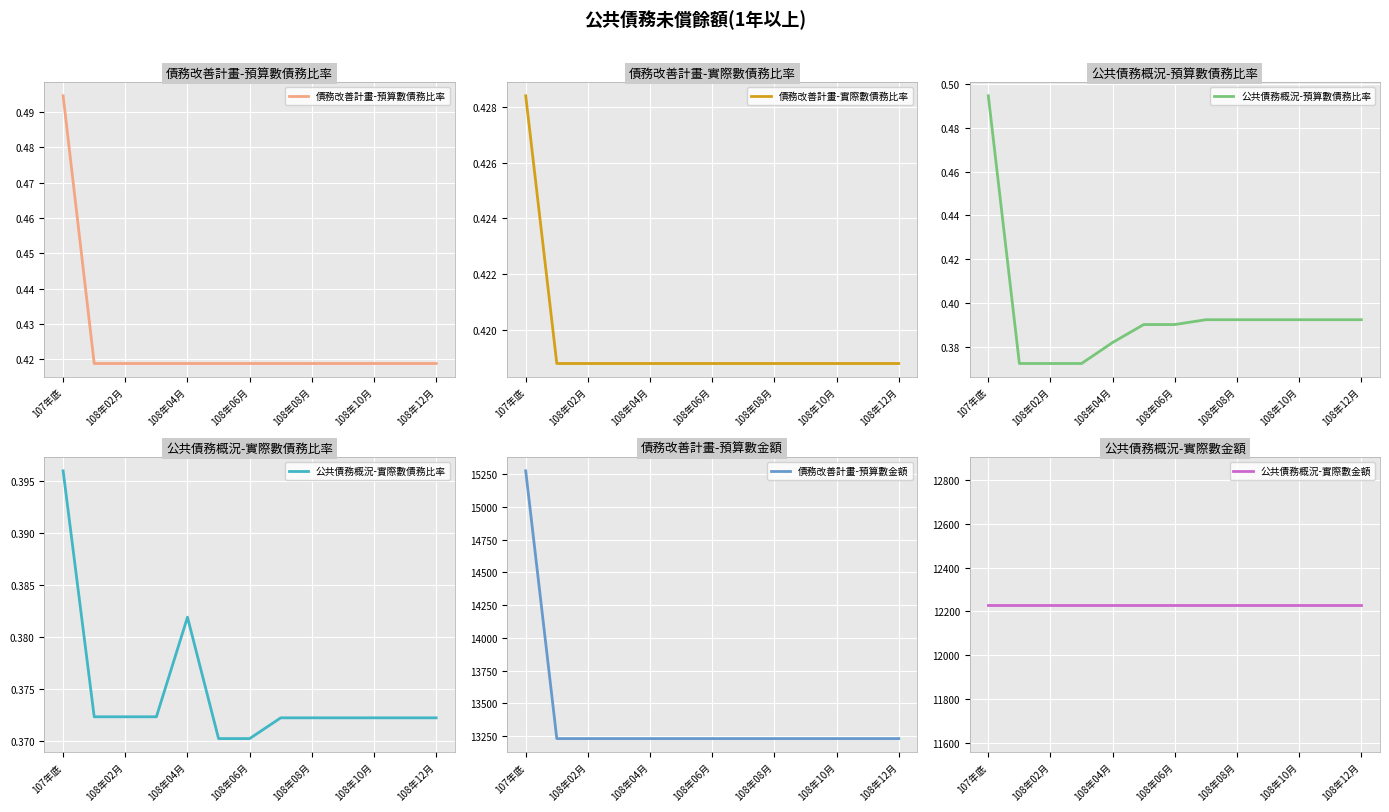

At which label does 公共債務概況-實際數債務比率 reach its peak?

107年底